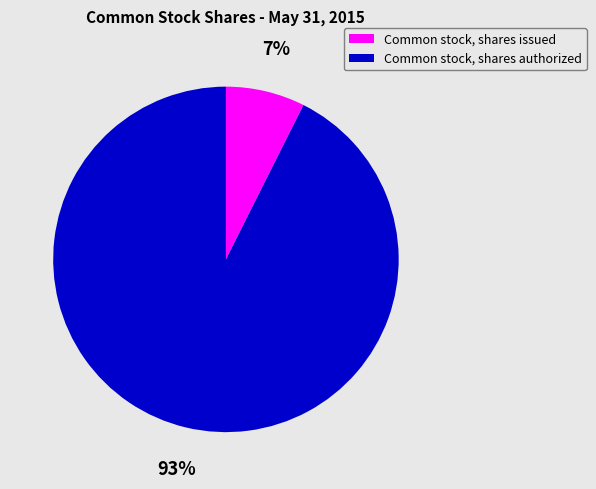

To the nearest percent, what is the combined percentage of Common stock, shares issued and Common stock, shares authorized?

100%